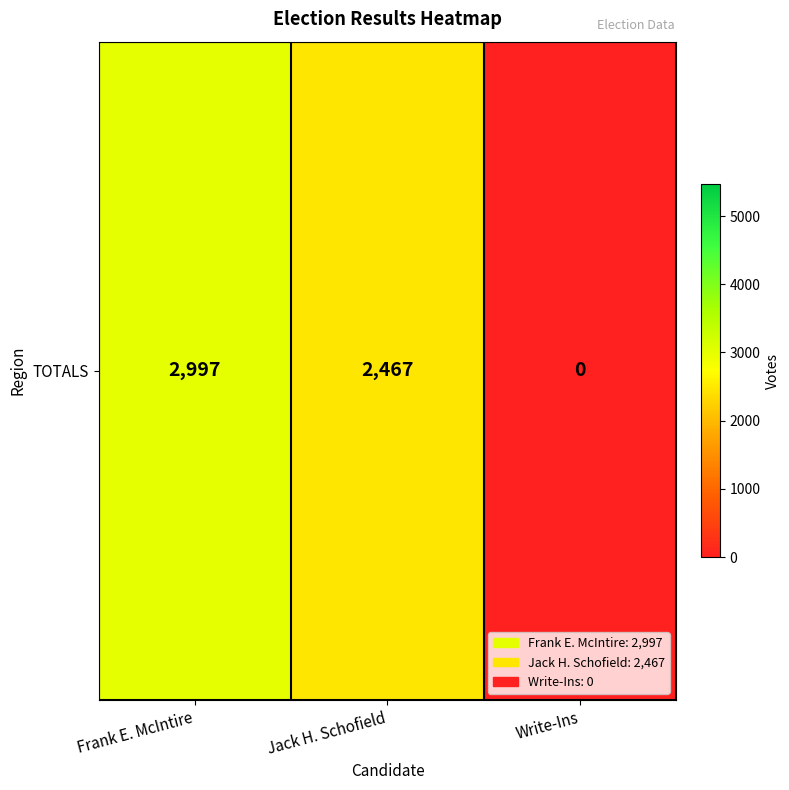

What is the average value?

1821